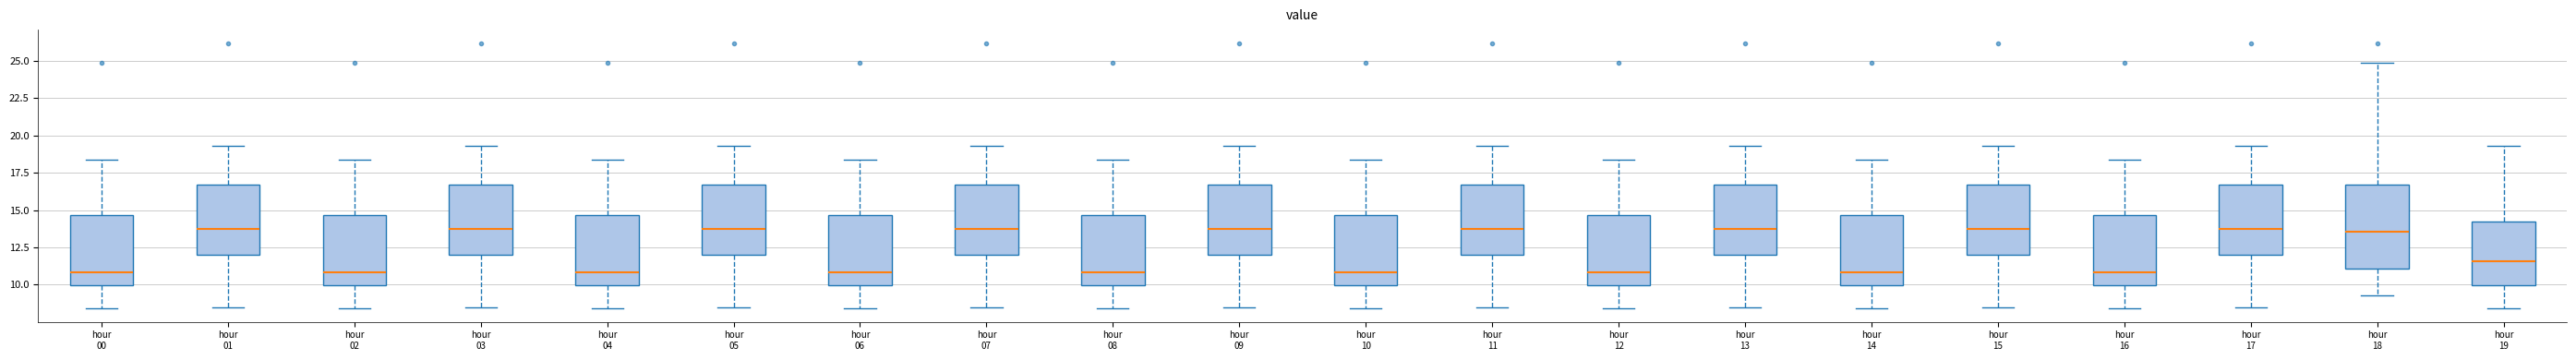

Where is the upper edge of the box for hour 17 on the y-axis? The values are not printed on the chart, so give them approximately, as read against the axis.

16.5